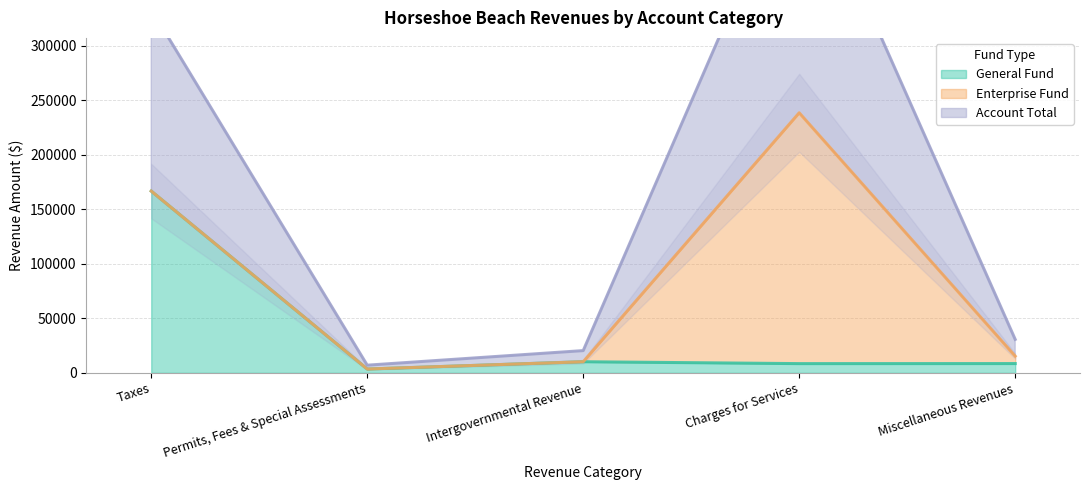

The value of General Fund at Intergovernmental Revenue is 10226. True or false?

True